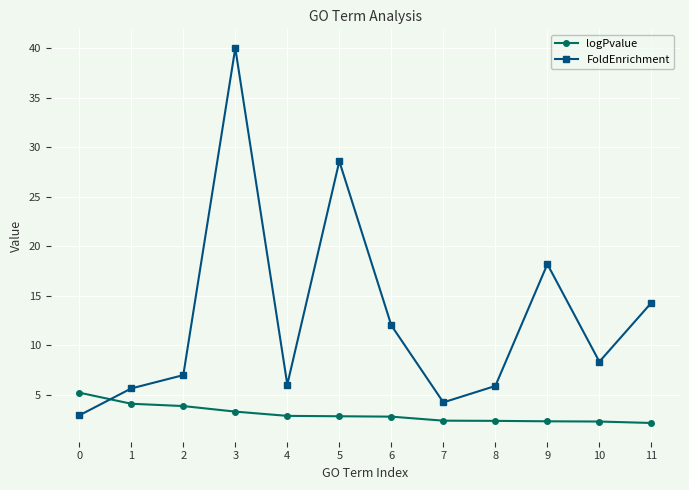

Which series ends up on top after the final intersection of FoldEnrichment and logPvalue?

FoldEnrichment